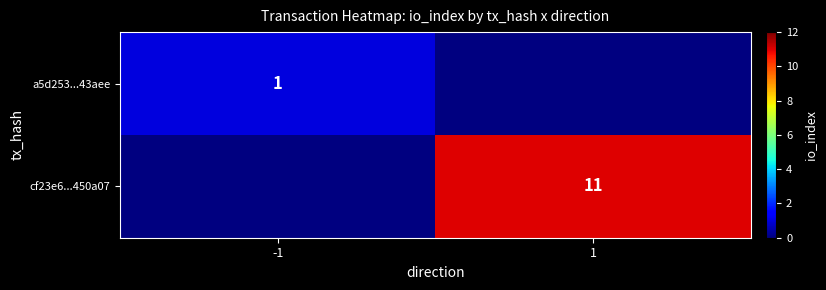

The value of a5d253...43aee at -1 is 1. True or false?

True